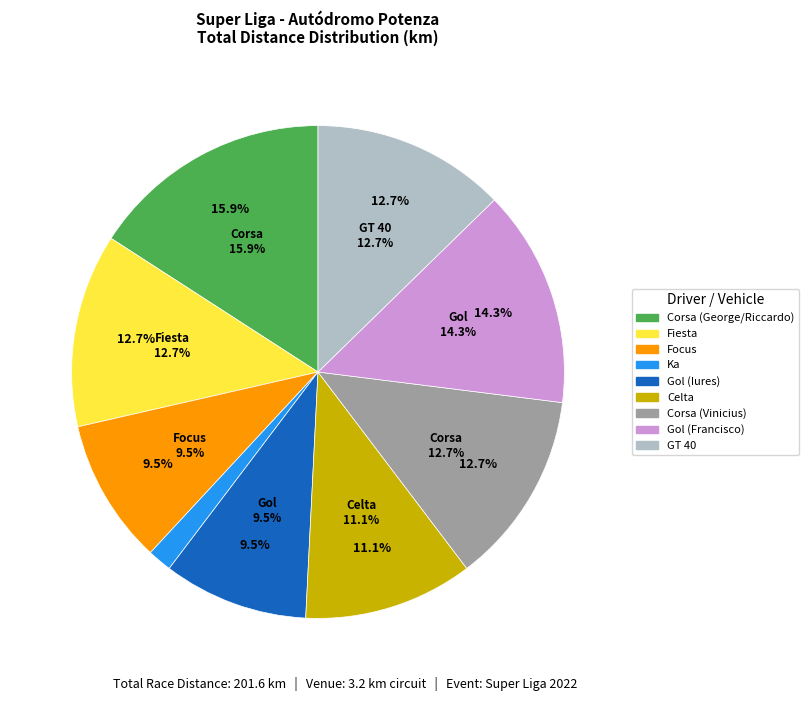

What is the smallest slice in the pie chart?

Ka